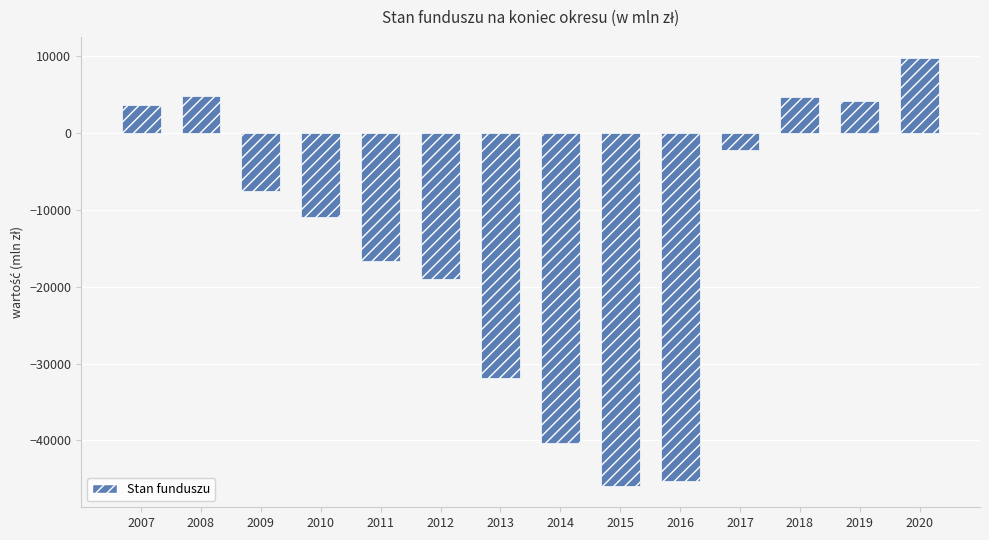

Which category has the lowest value across all series?

2015